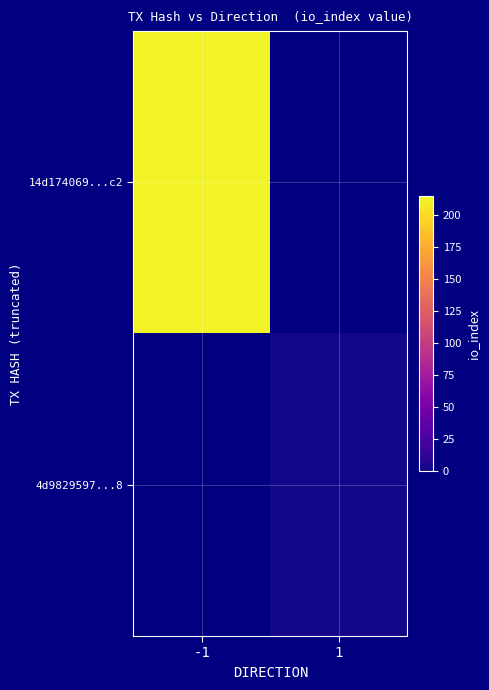

At how many categories does at least one series exceed 95?

1